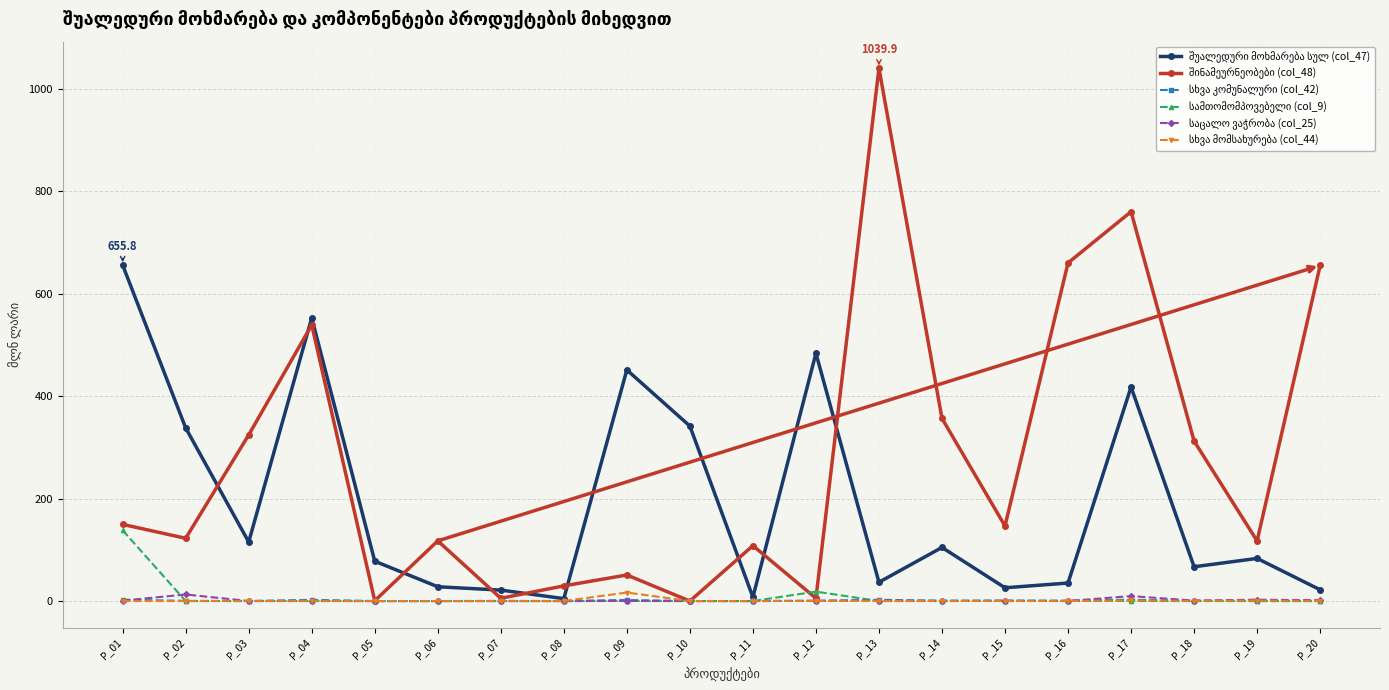

What is the maximum value shown in the chart?

1039.9